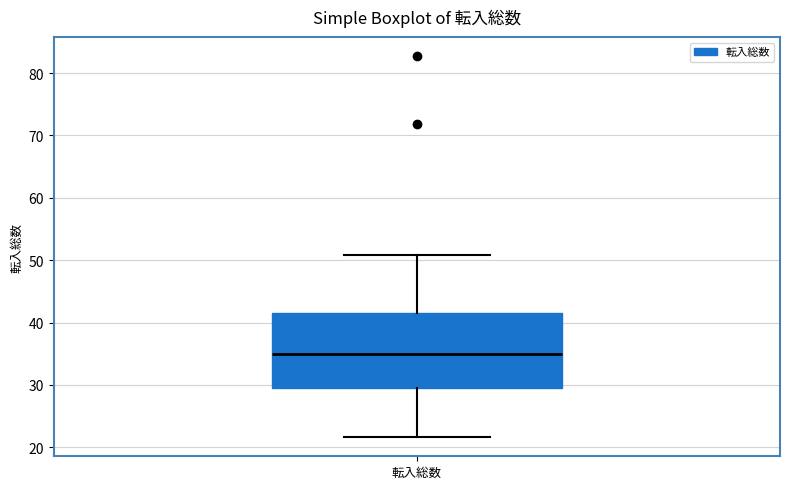

Transcribe this box plot: give where the median line is, the range the box spans, and where the two whiskers end, as read against the y-axis. The values are not printed on the chart, so give them approximately, as read against the axis.

median 35, box 30 to 42, whiskers 22 to 51